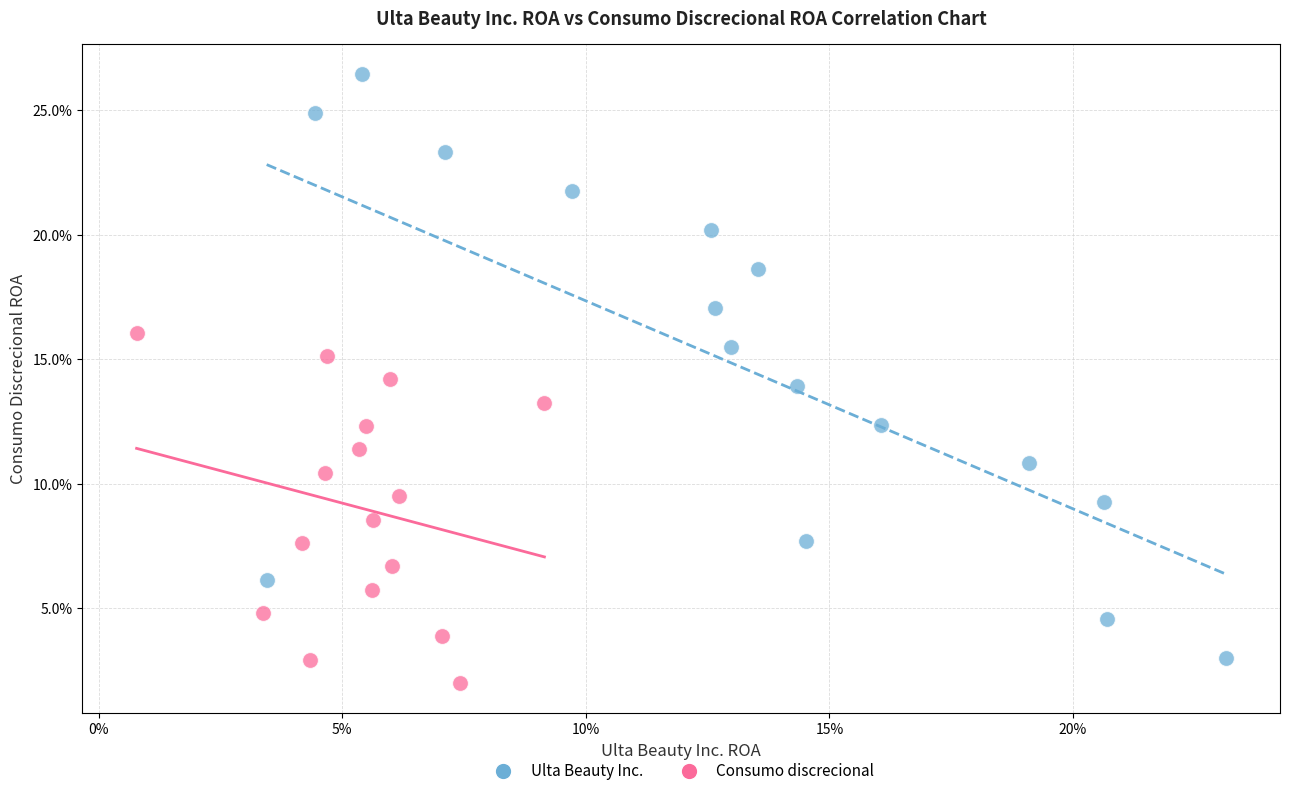

What are all the series names shown in the legend?

Ulta Beauty Inc., Consumo discrecional